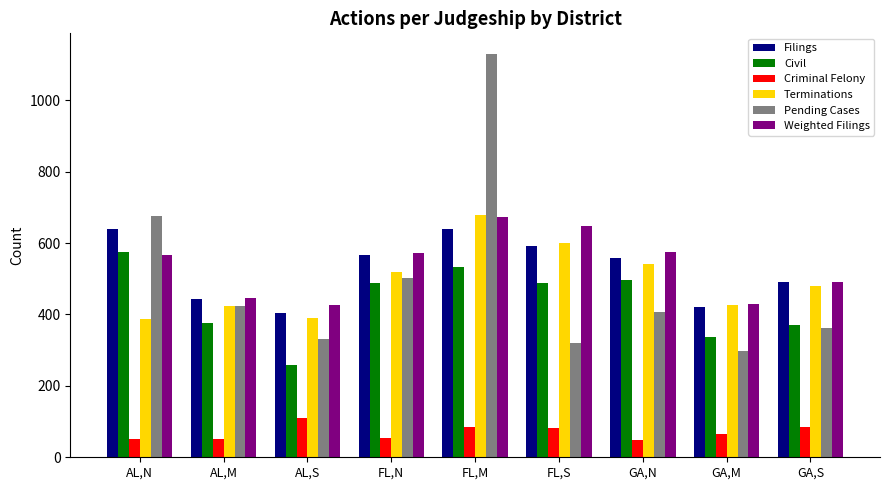

Is the value of Civil at AL,S greater than the value of Weighted Filings at GA,M?

No